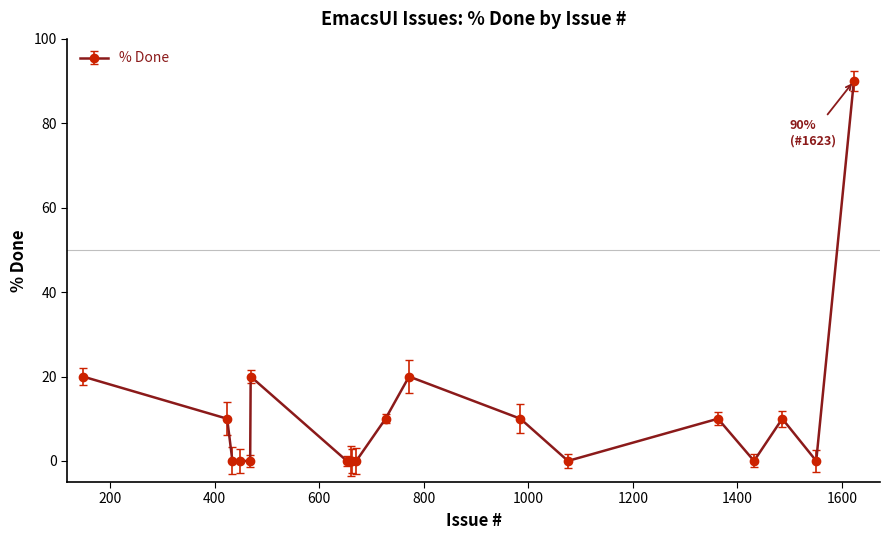

What is the difference between the maximum and minimum values?

90